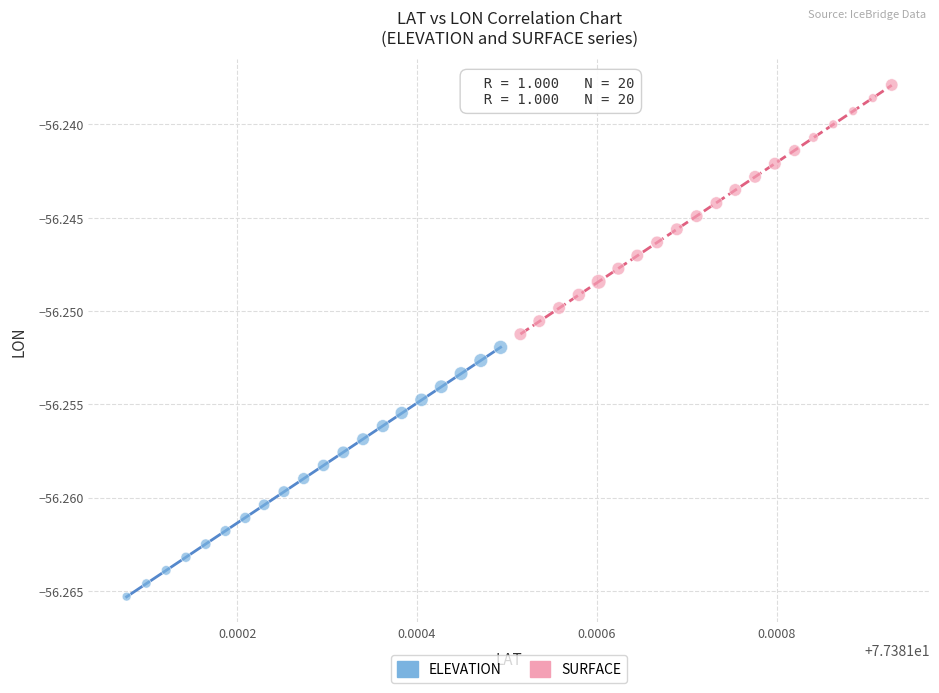

Which series contains the lowest Y value?

ELEVATION